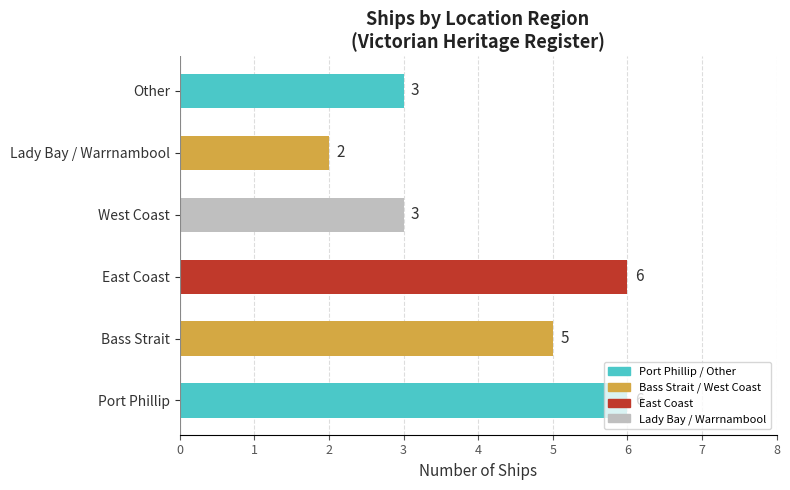

What is the average value?

4